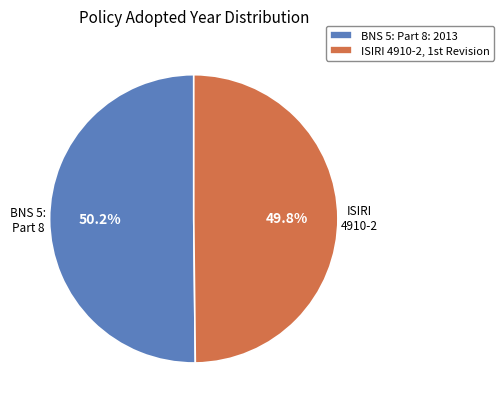

Rank the categories by value from lowest to highest.

ISIRI 4910-2, 1st Revision, BNS 5: Part 8: 2013